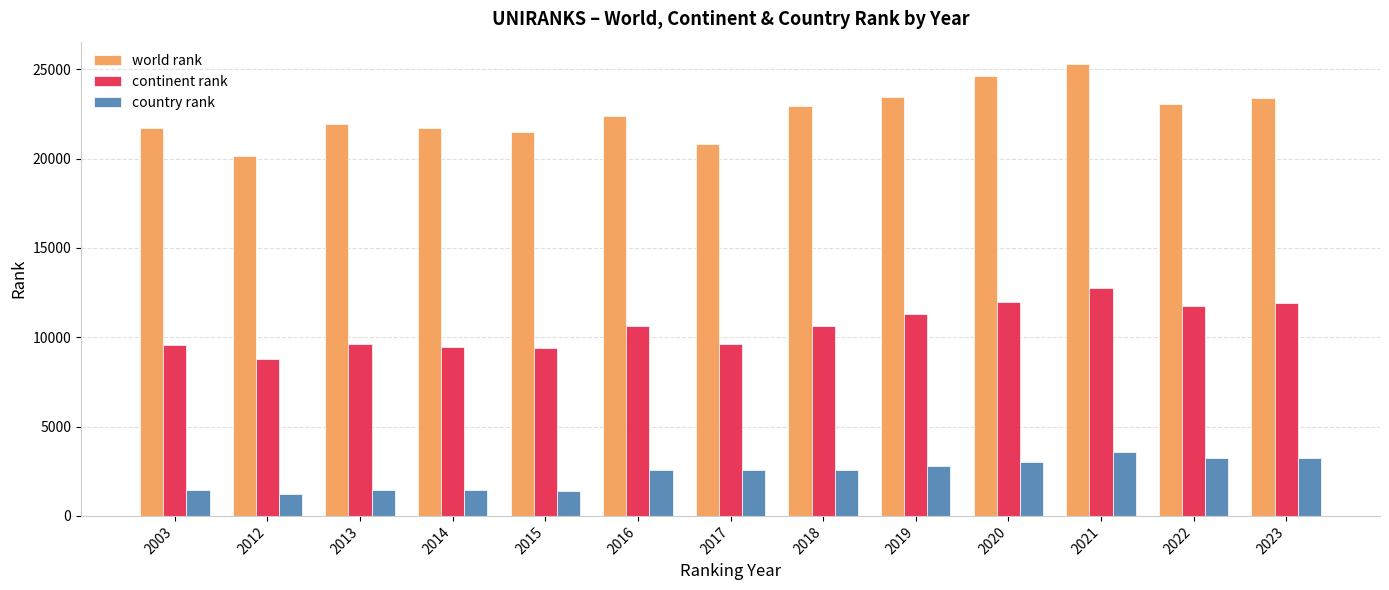

How many bars are there in each group?

3